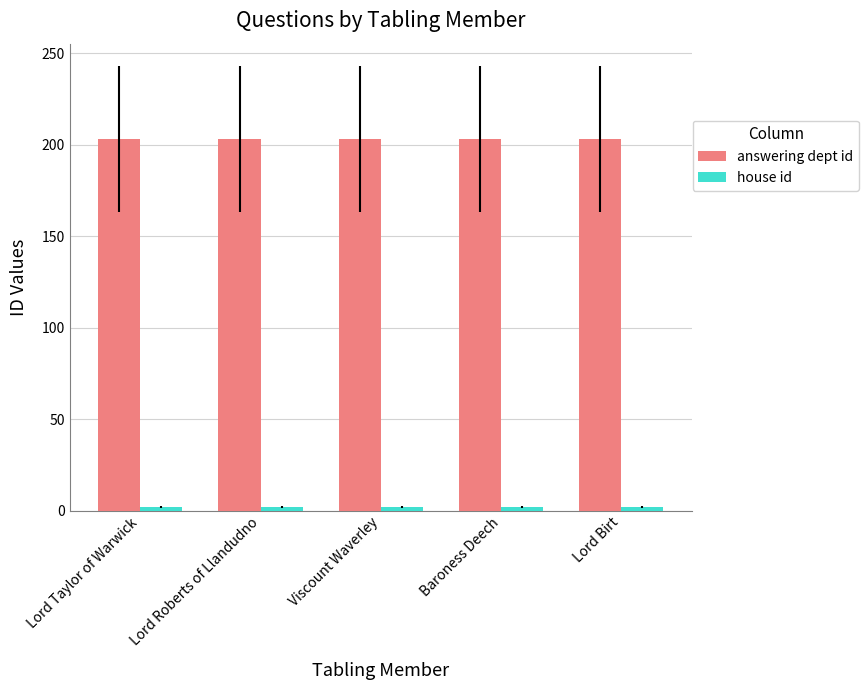

What is the sum of the answering dept id values at Lord Roberts of Llandudno and Baroness Deech?

406